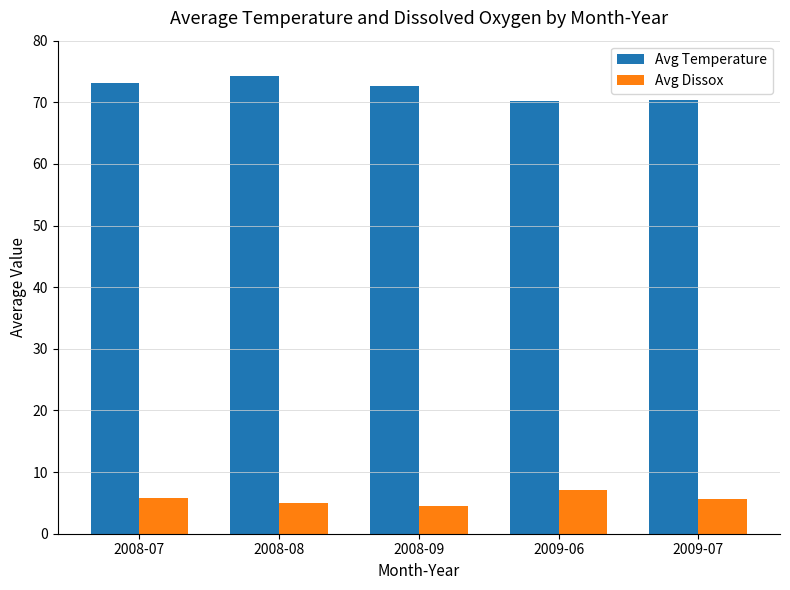

Read the Avg Temperature value at 2008-09.

72.6